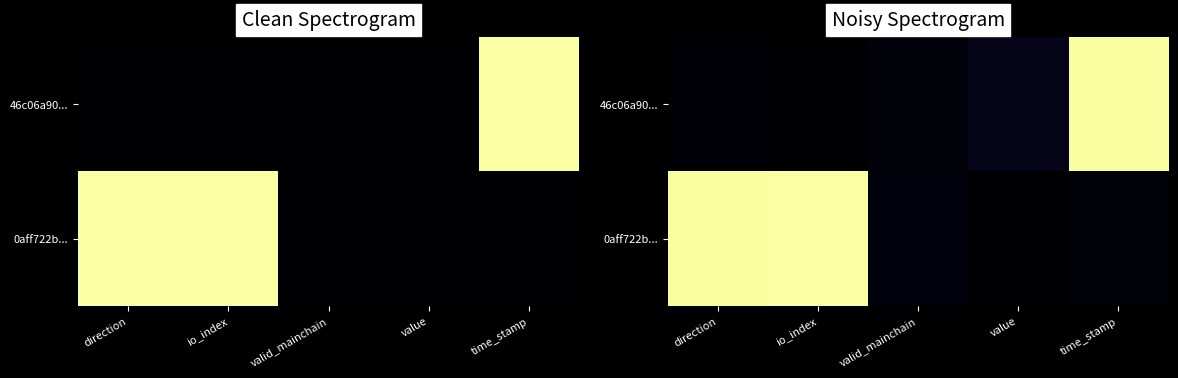

What is the sum of all 0aff722b... values?

2.0